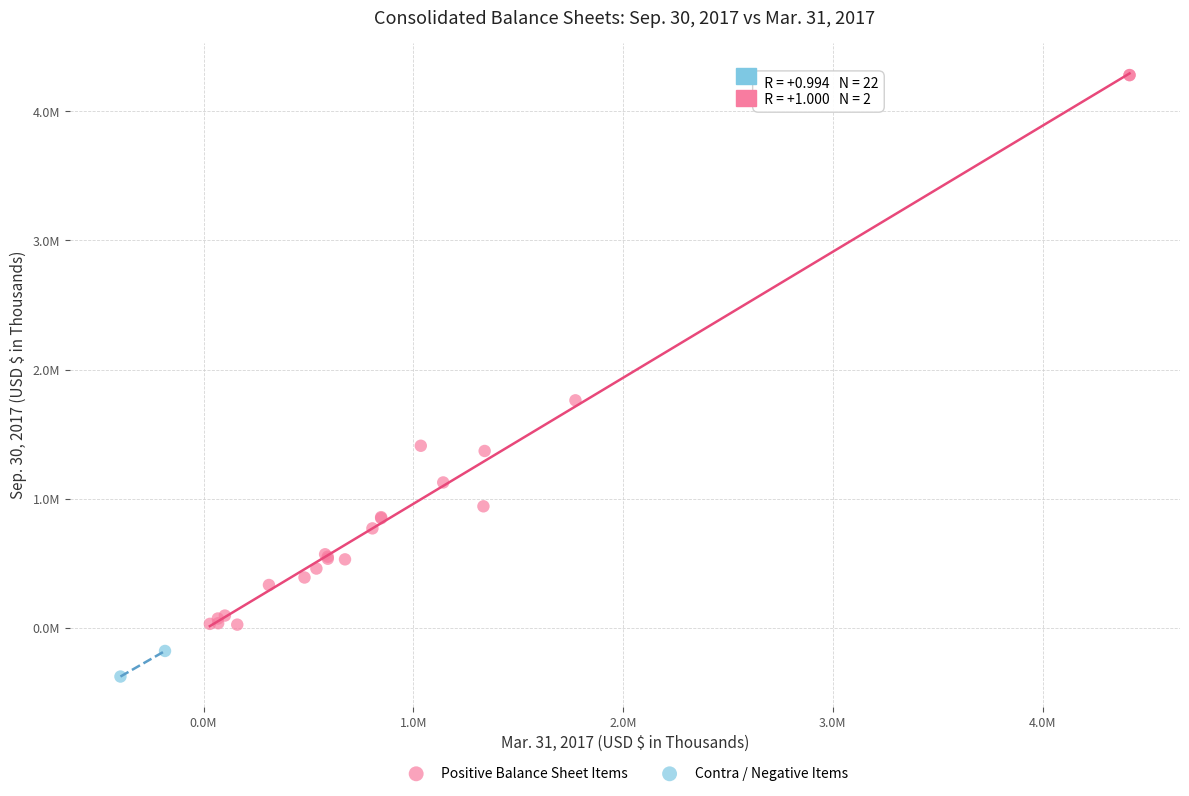

Which series contains the highest Y value?

Positive Balance Sheet Items